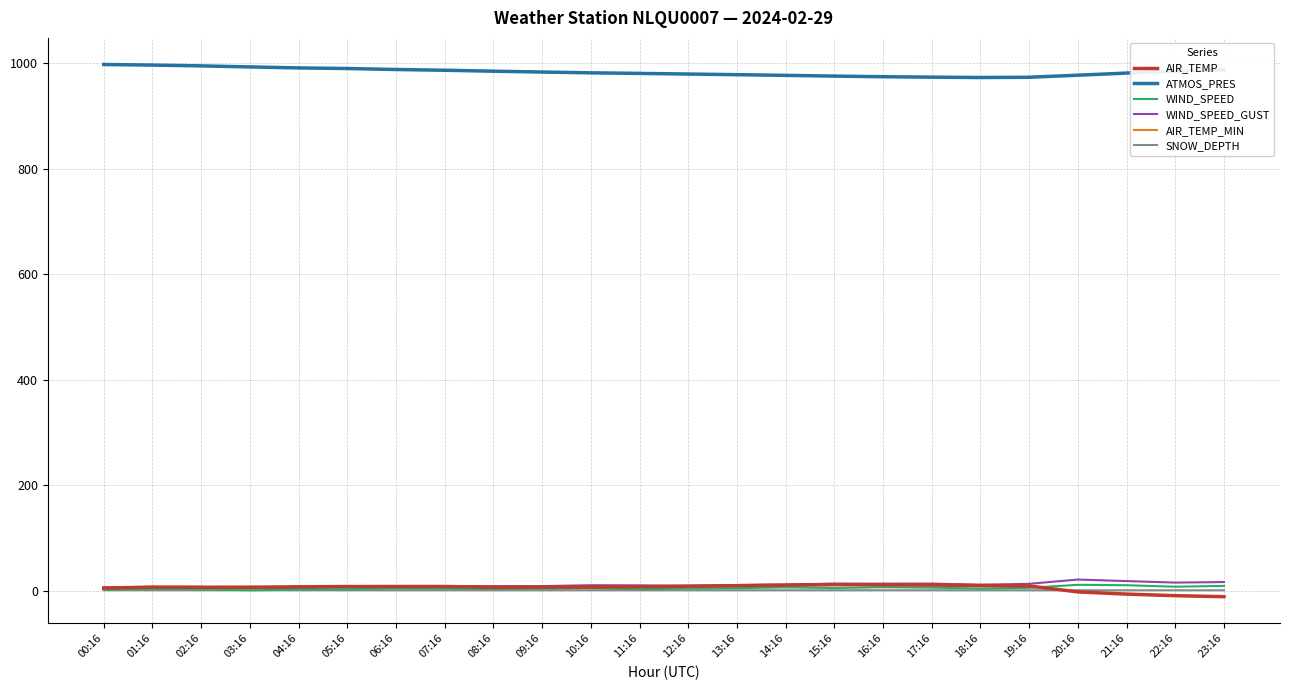

How many intersections are there between AIR_TEMP_MIN and WIND_SPEED?

1